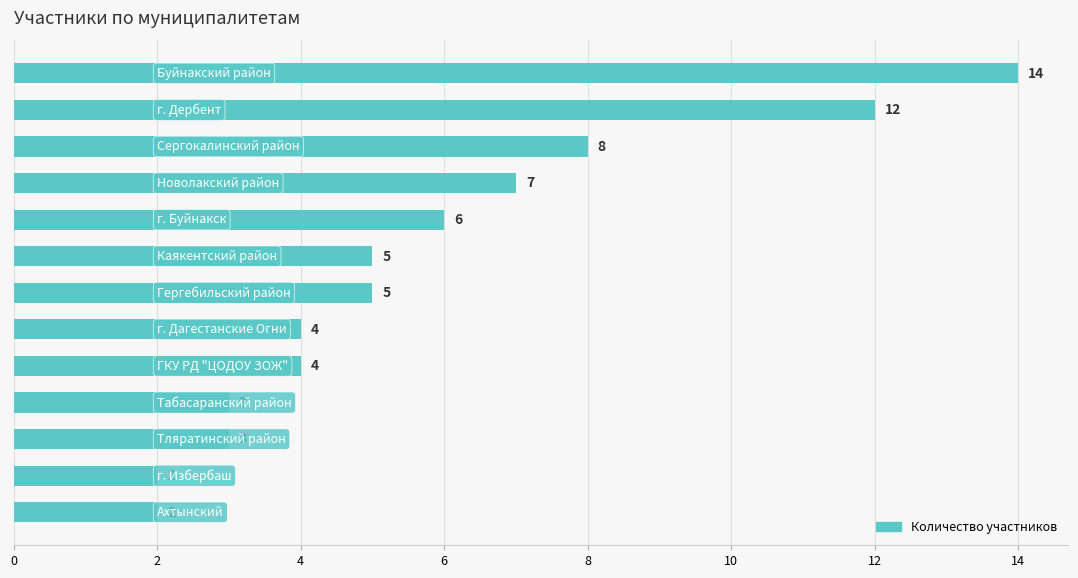

What is the difference between the maximum and minimum values?

12